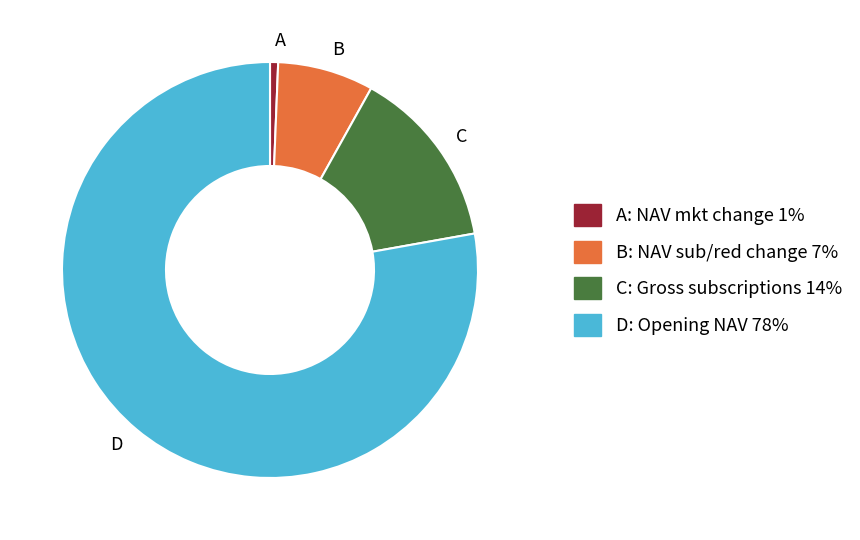

Which category has the smallest portion of the pie?

A